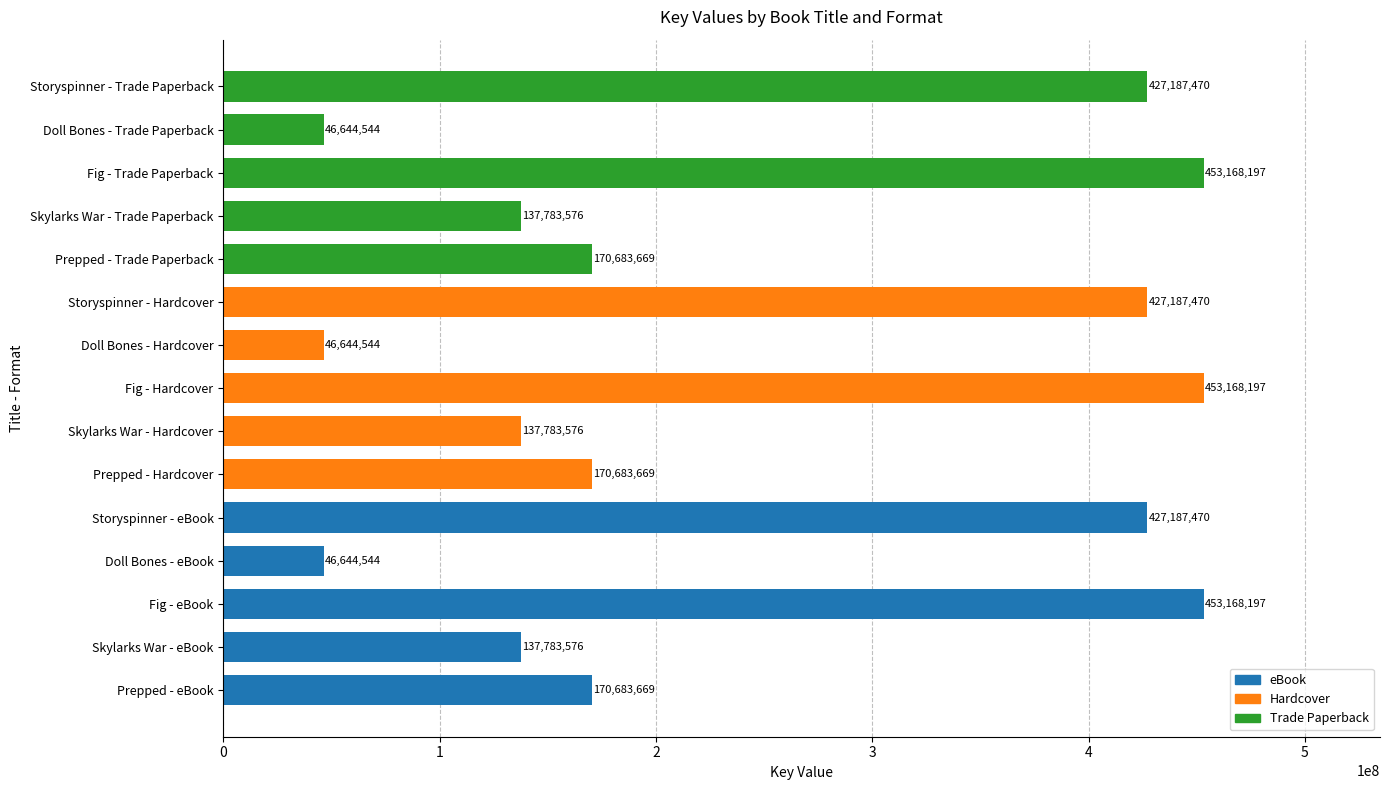

How many bars are there in total?

15